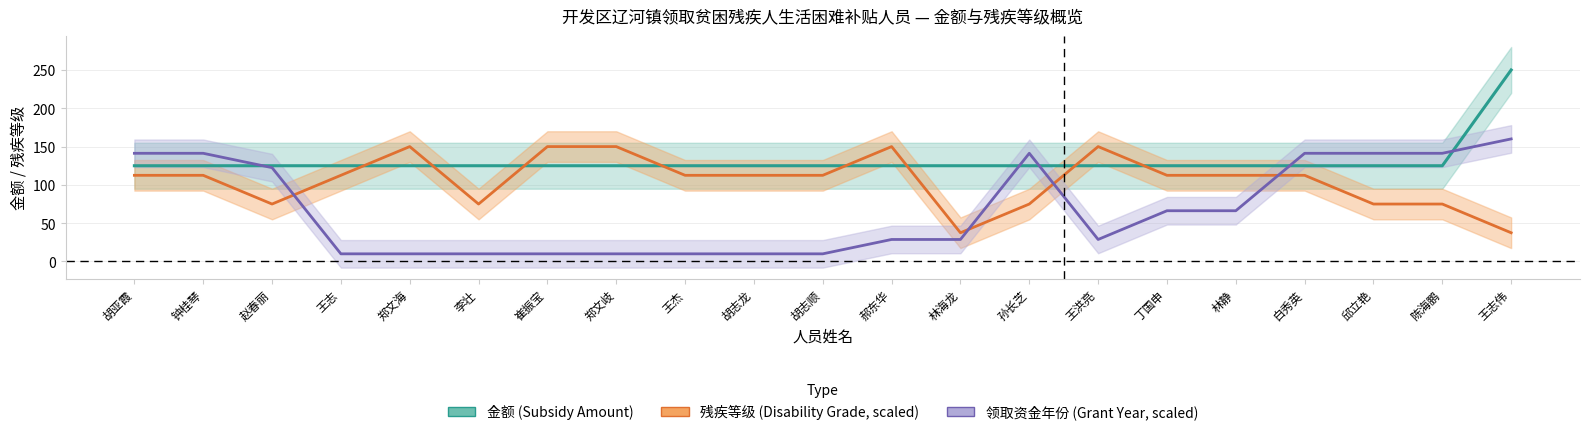

What is the label of the 14th point from the left?

孙长芝